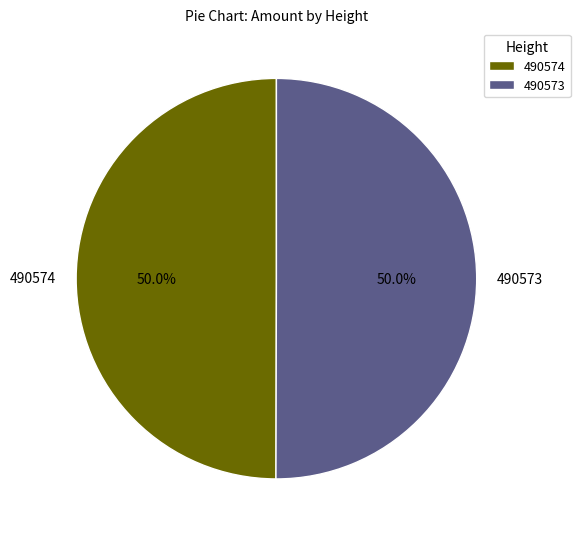

To the nearest percent, what portion does 490573 represent?

50%